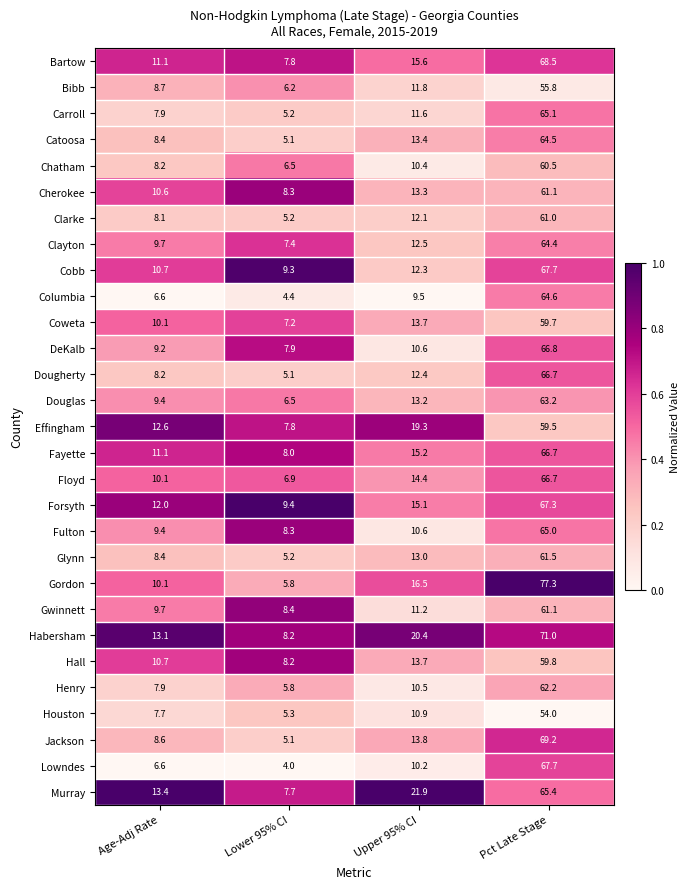

Count the number of categories in the chart.

4